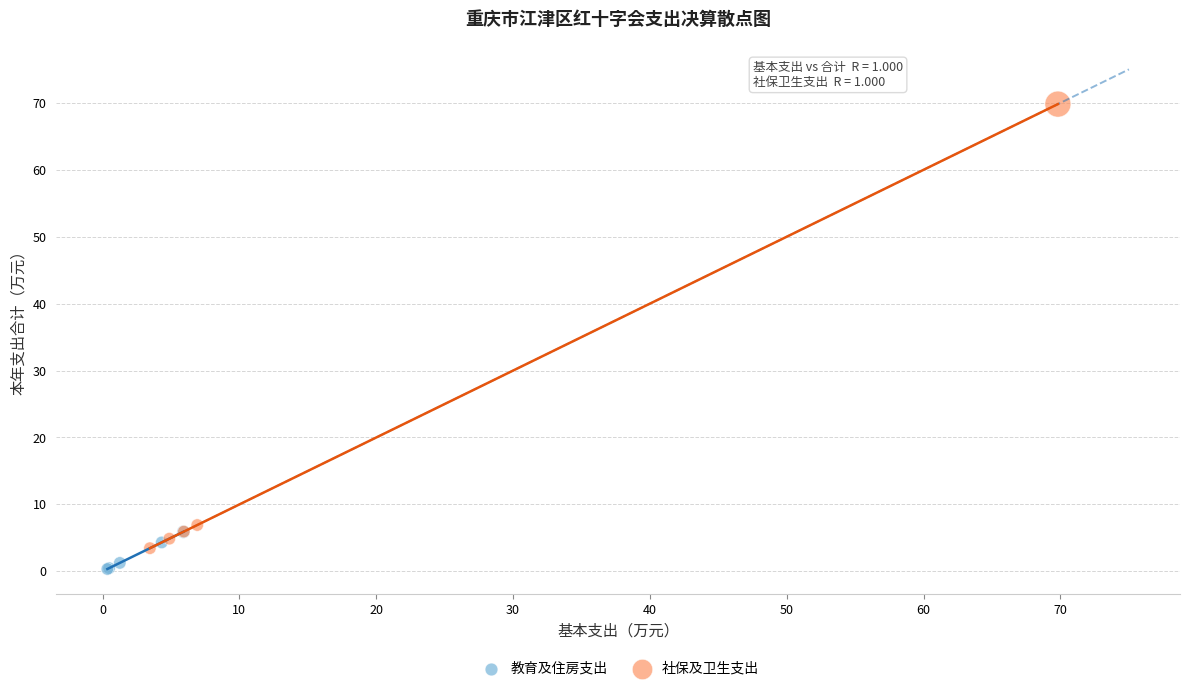

Which series has the widest spread of Y values?

社保及卫生支出